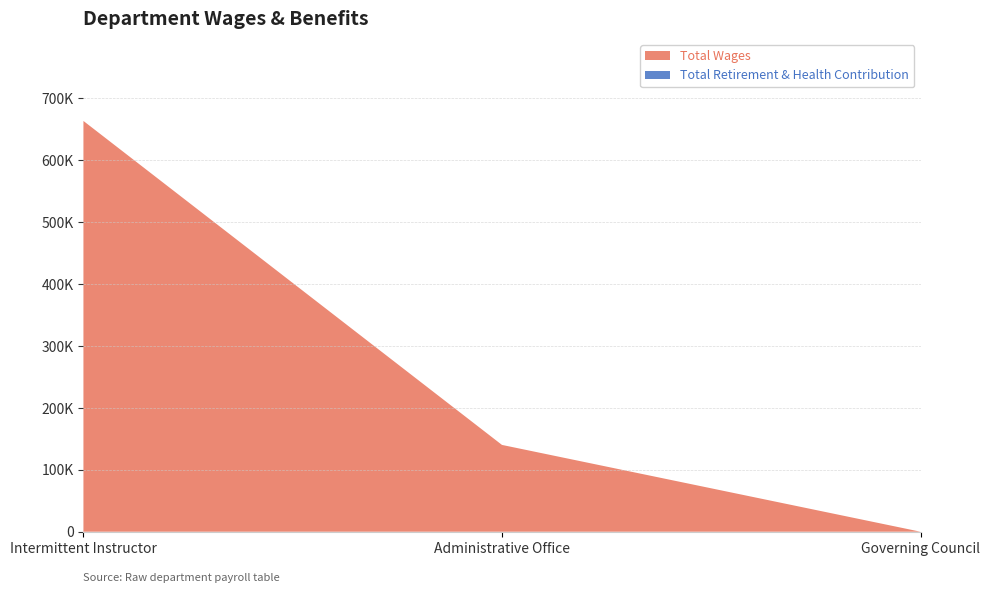

Reading right to left, list all the values displayed in this chart.

Total Wages: Governing Council=0	Administrative Office=140232	Intermittent Instructor=663637
Total Retirement & Health Contribution: Governing Council=0	Administrative Office=0	Intermittent Instructor=0